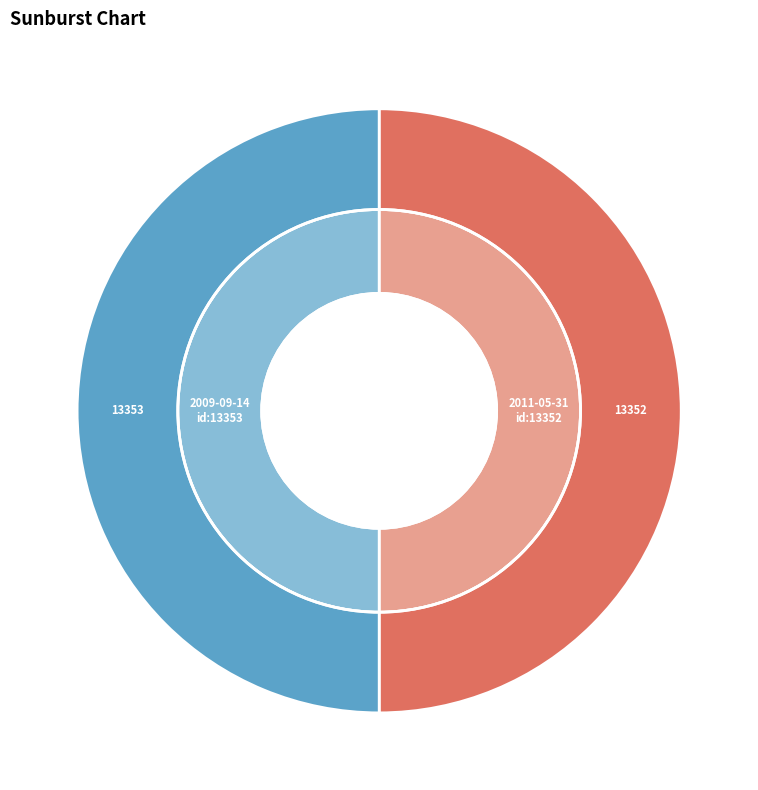

To the nearest percent, what is the combined percentage of 2011-05-31 and 2009-09-14?

100%